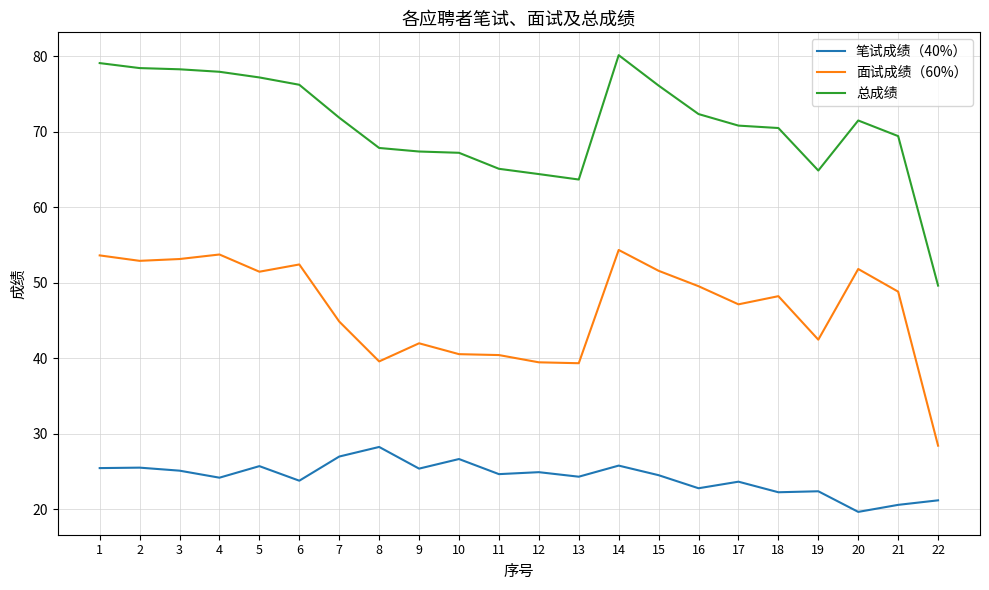

True or false: 笔试成绩（40%） and 总成绩 cross at least once.

False